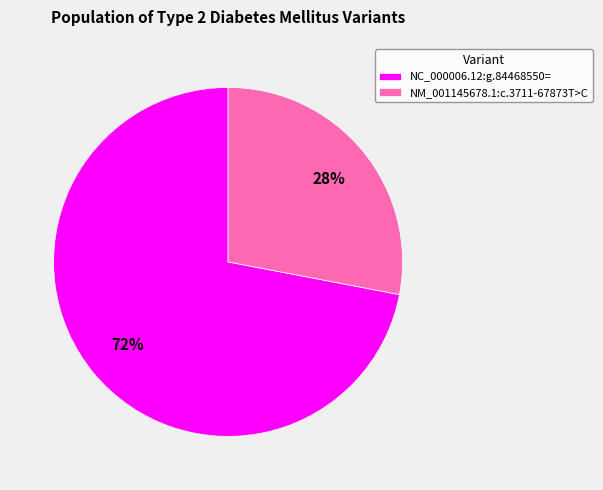

Rank the categories by value from highest to lowest.

NC_000006.12:g.84468550=, NM_001145678.1:c.3711-67873T>C